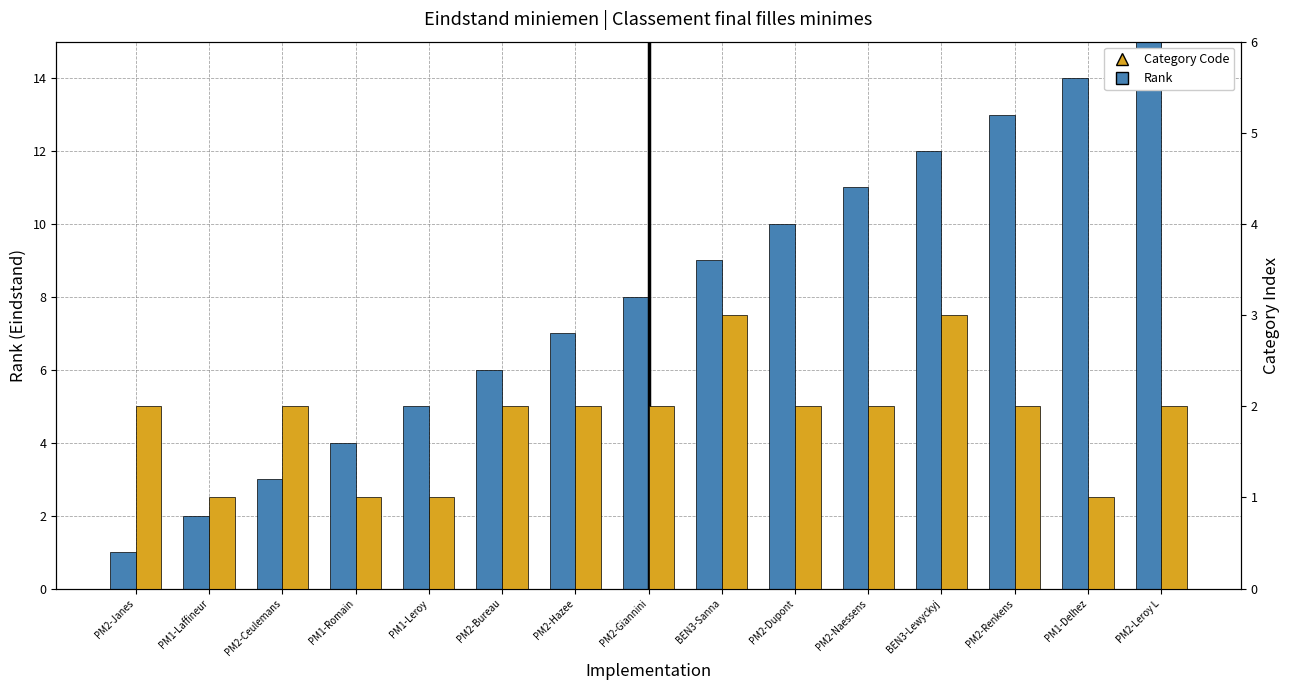

True or false: Category Code has a value of 1 at PM1-Romain.

True